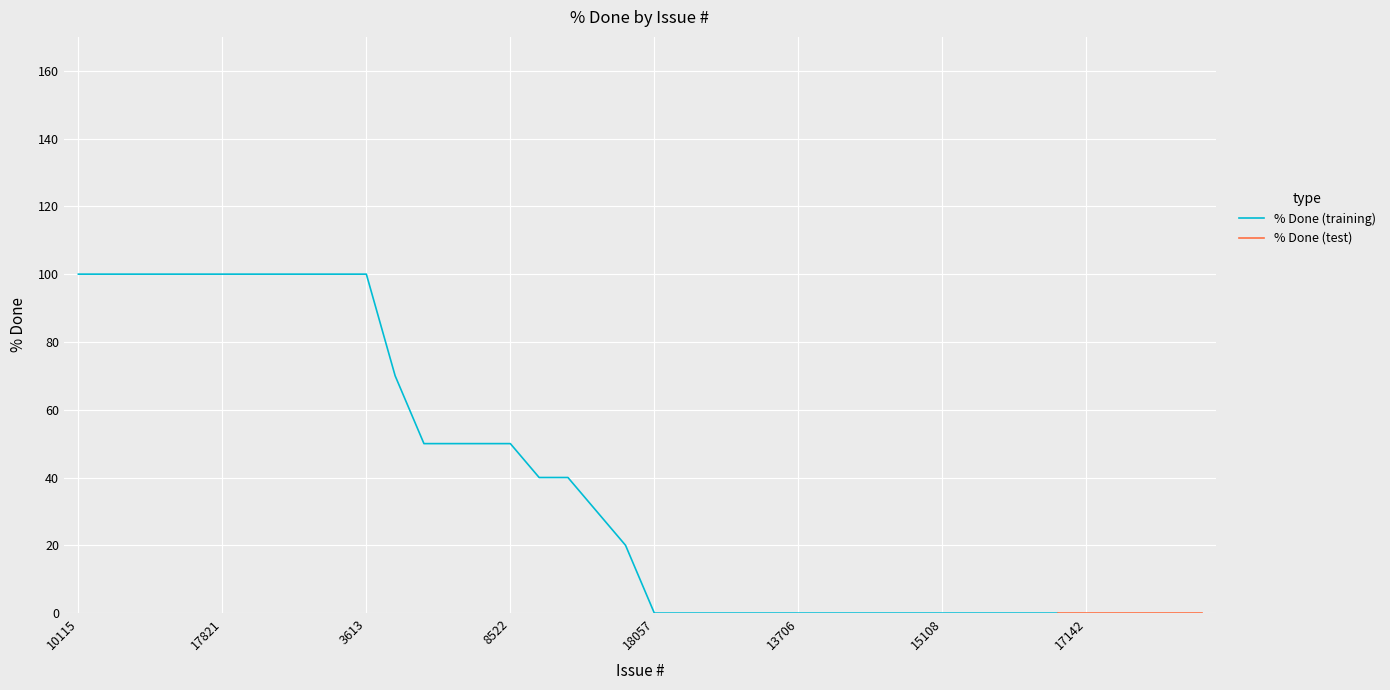

The value at 3402 is 151. True or false?

False